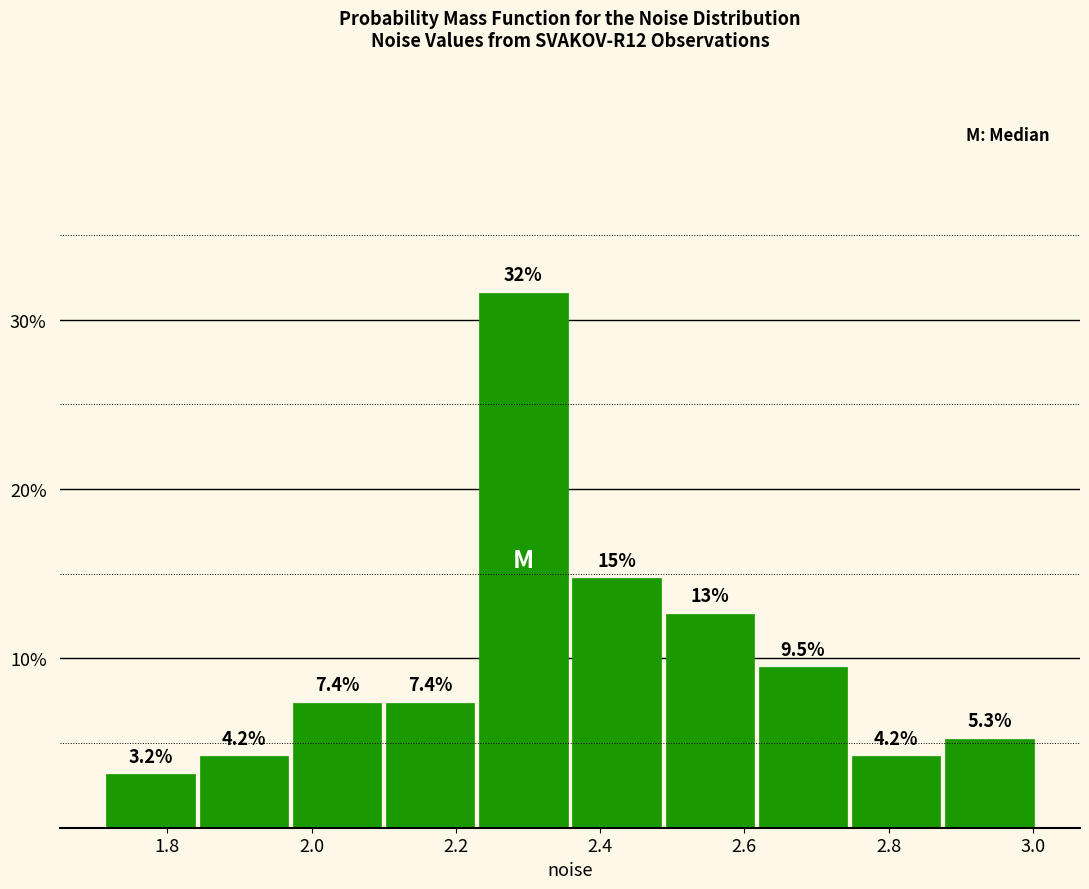

Which range on the x-axis has the tallest bar?

2.22 to 2.36